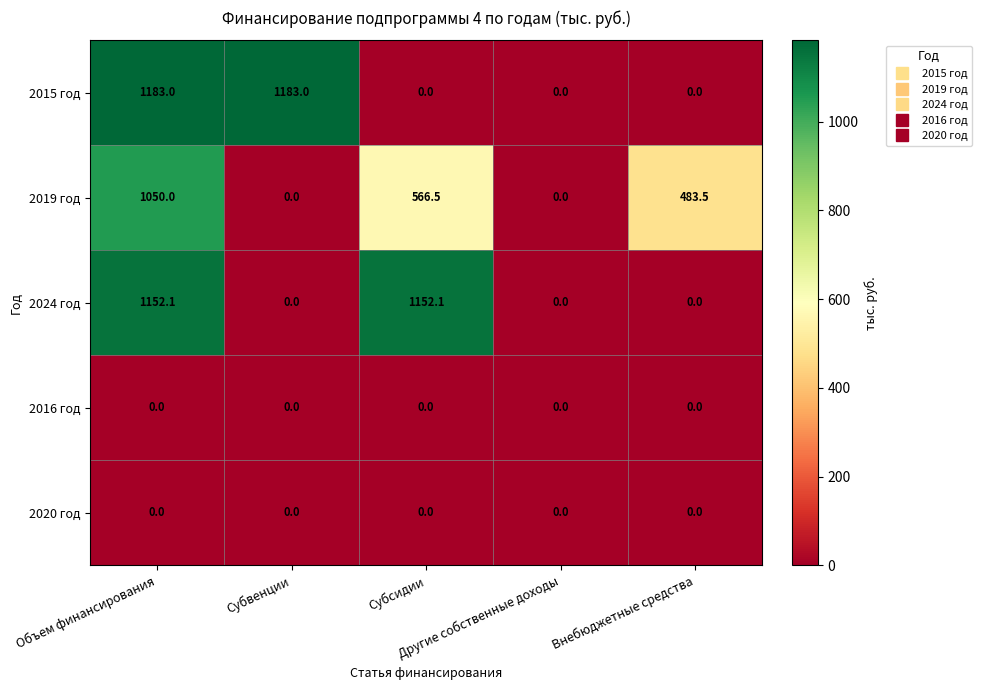

What is the maximum value for 2024 год?

1152.1